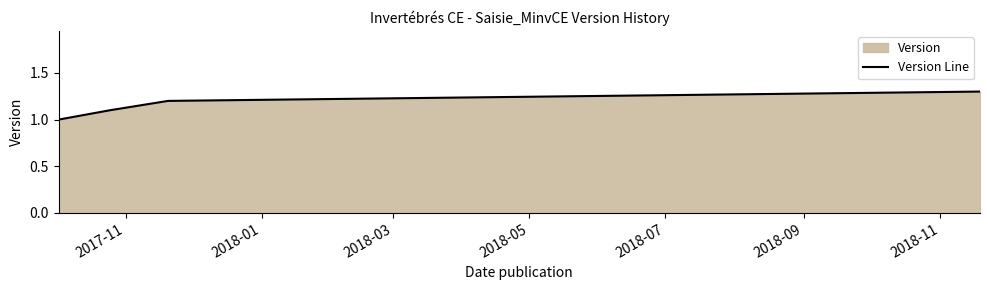

Does the chart display data point markers on the line(s)?

No